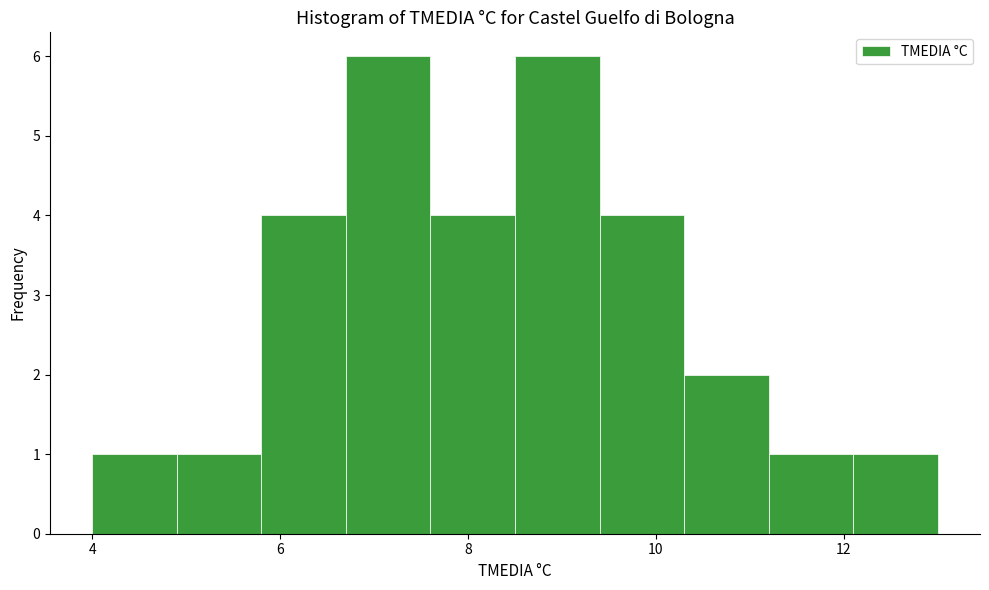

Reading left to right, transcribe this chart: for each bar, give the range it covers on the x-axis and its height. Neither the bar edges nor the heights are printed on the chart, so give them approximately, as read against the axes.

4.0 to 4.9: 1
4.9 to 5.8: 1
5.8 to 6.7: 4
6.7 to 7.6: 6
7.6 to 8.5: 4
8.5 to 9.4: 6
9.4 to 10.3: 4
10.3 to 11.2: 2
11.2 to 12.1: 1
12.1 to 13.0: 1